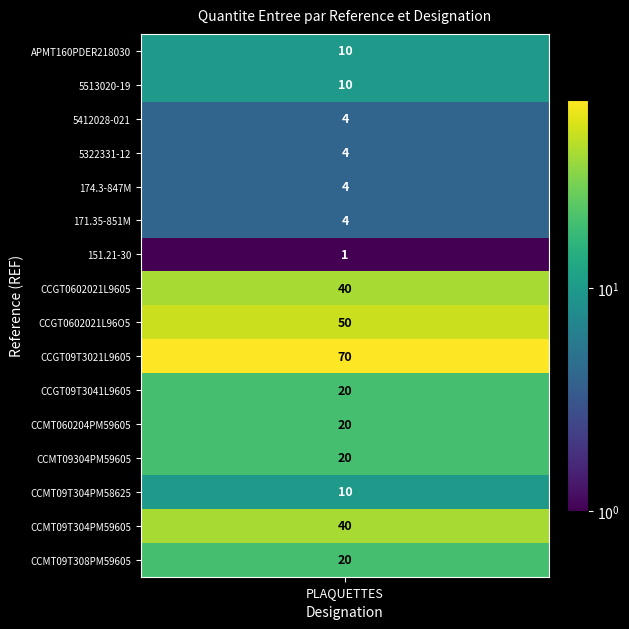

What is the sum of all values?

327